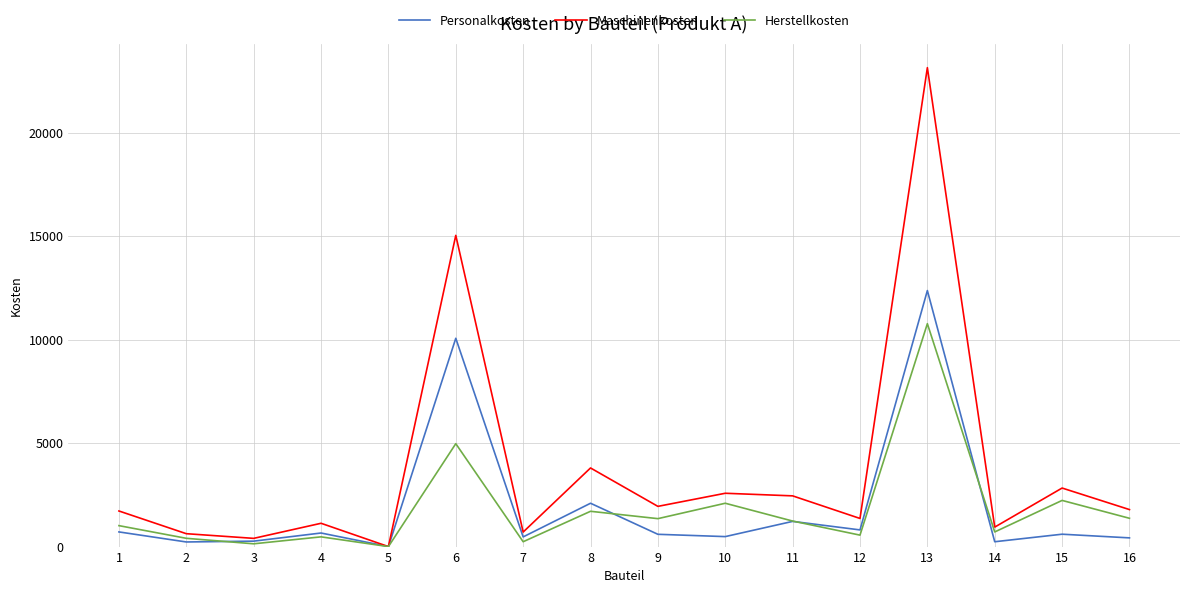

True or false: Personalkosten and Herstellkosten cross at least once.

True